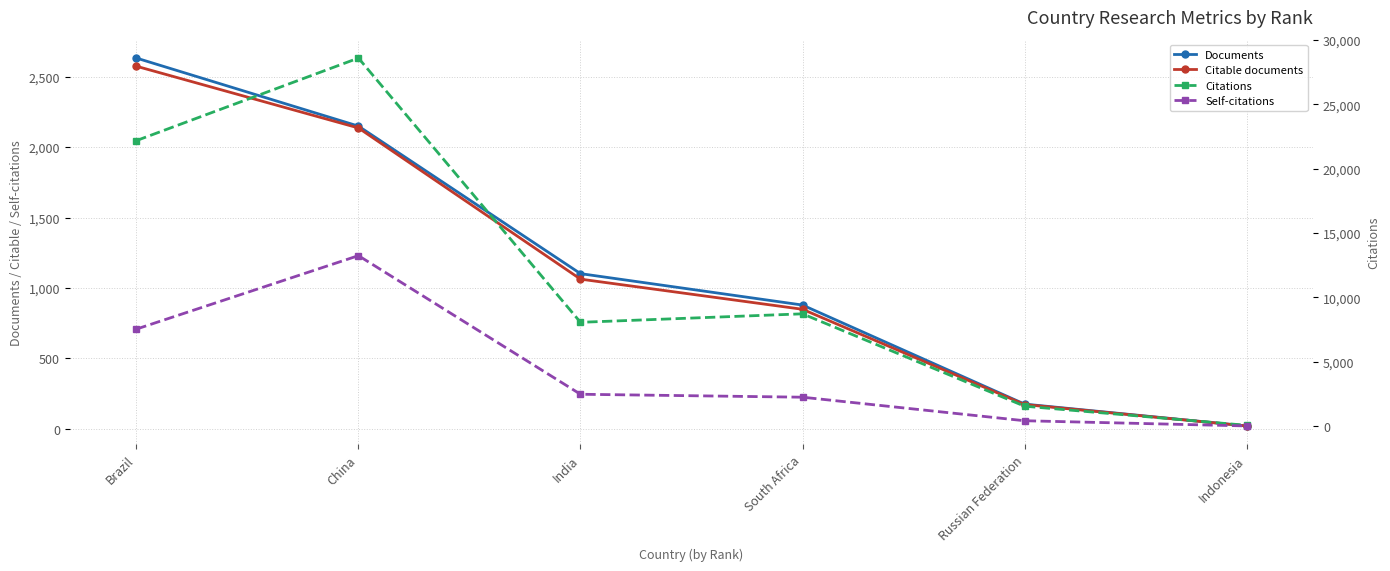

Which series has the widest spread of values?

Citations